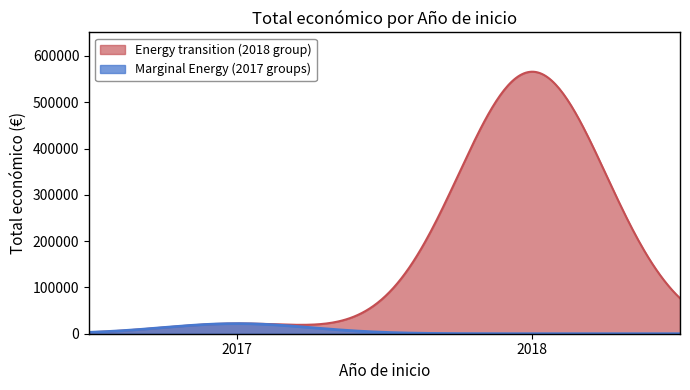

What is the sum of all values?

587643